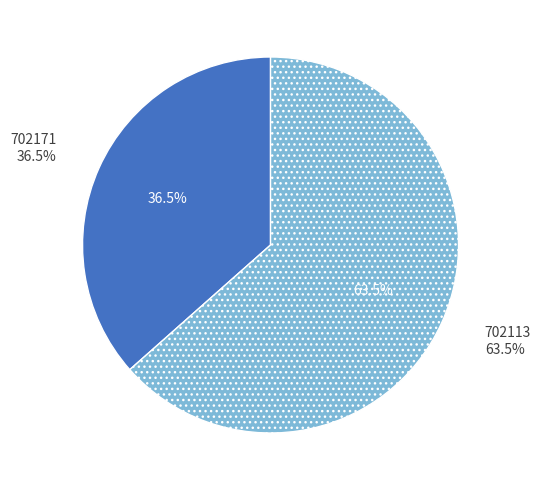

To the nearest percent, what is the average slice percentage?

50%